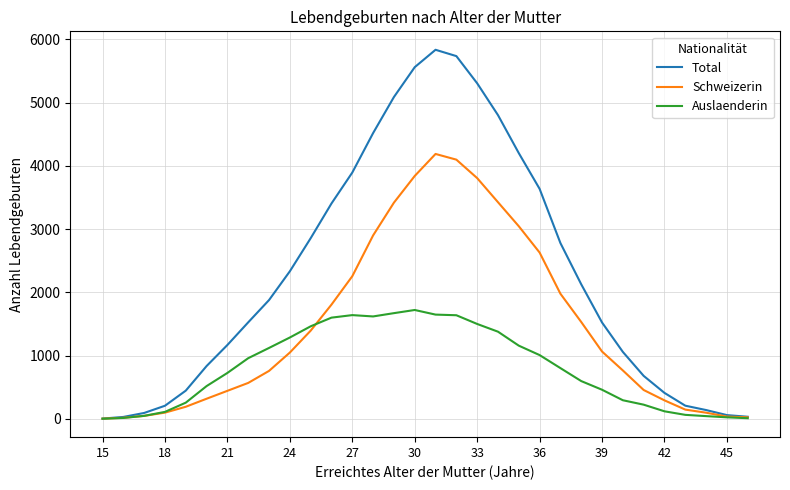

Which series has the widest spread of values?

Total